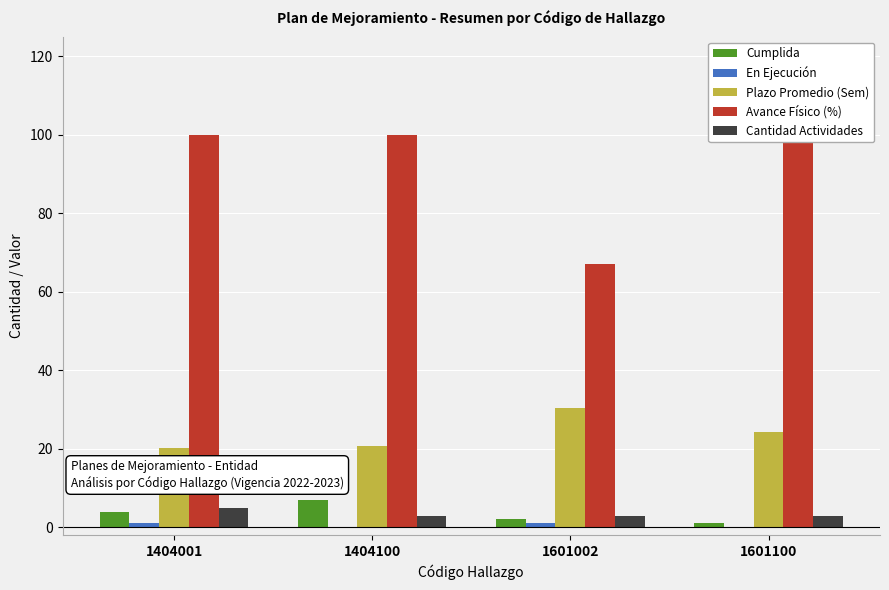

List the series in order of their peak value, lowest first.

En Ejecución, Cantidad Actividades, Cumplida, Plazo Promedio (Sem), Avance Físico (%)